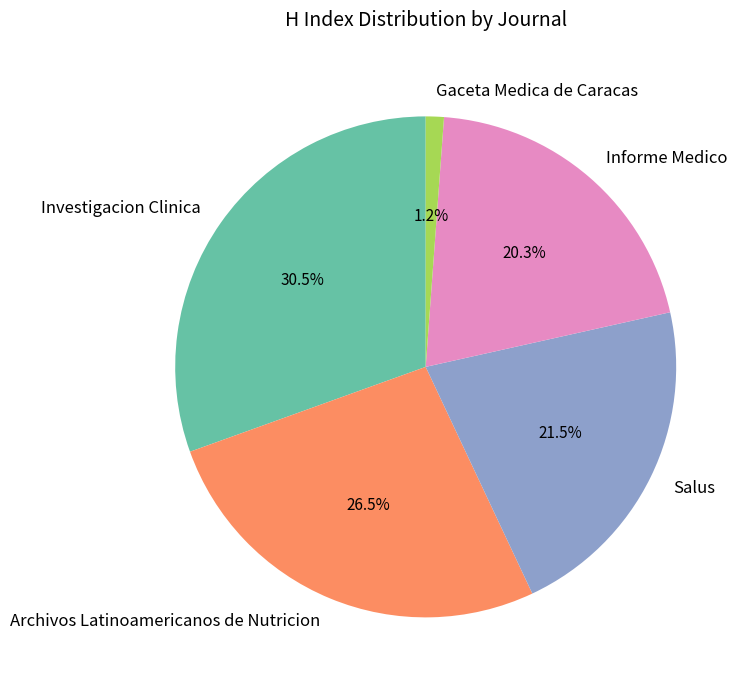

Rank the categories by value from lowest to highest.

Gaceta Medica de Caracas, Informe Medico, Salus, Archivos Latinoamericanos de Nutricion, Investigacion Clinica